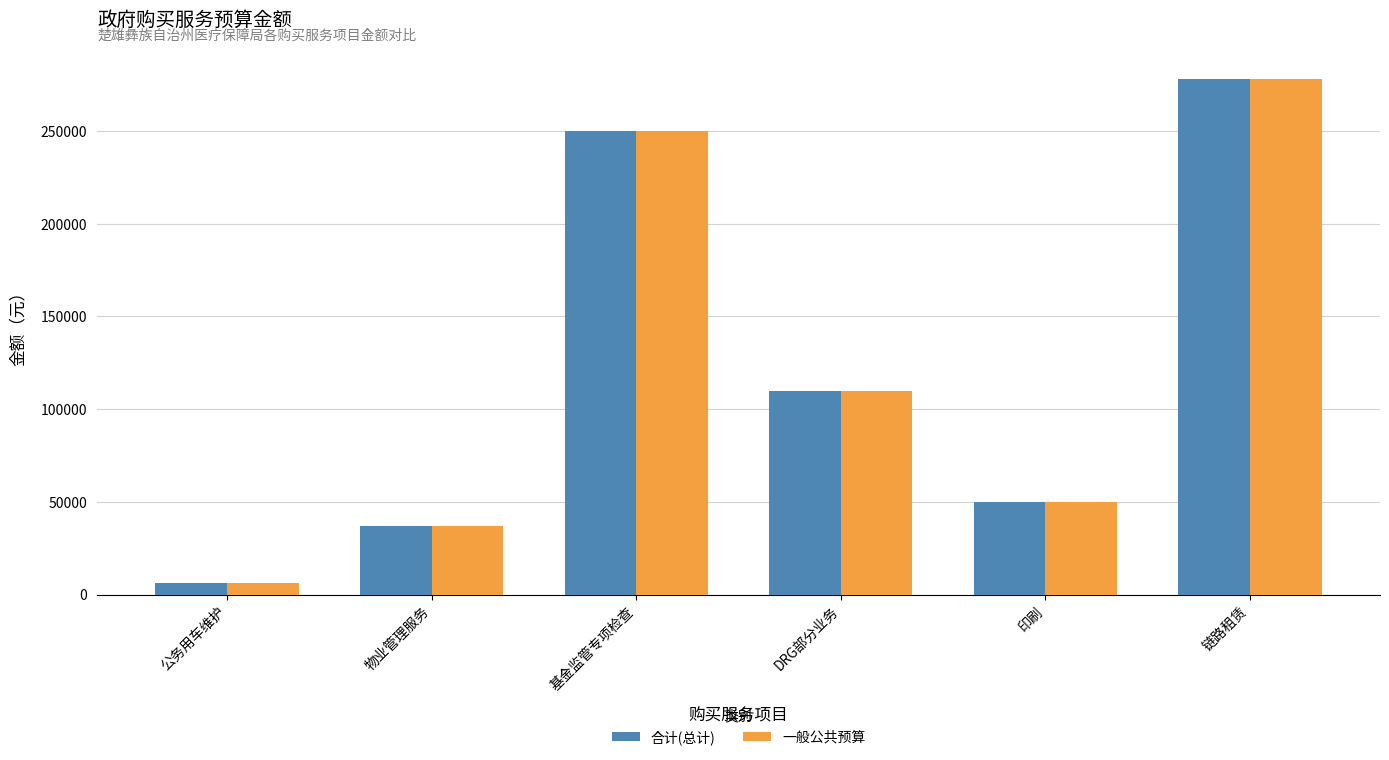

List the labels in order of 合计(总计) value, smallest first.

公务用车维护, 物业管理服务, 印刷, DRG部分业务, 基金监管专项检查, 链路租赁